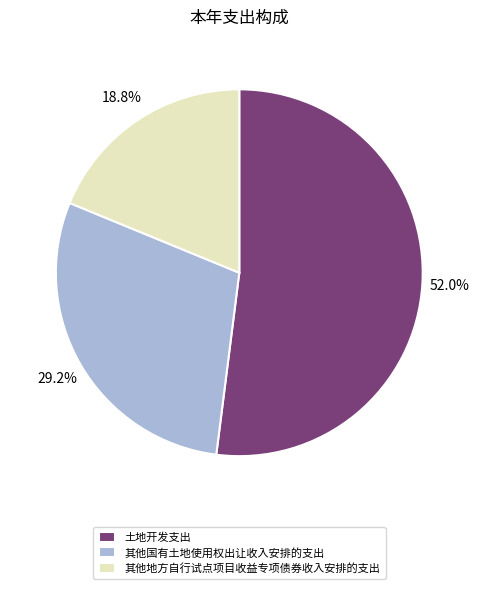

To the nearest percent, what portion does 其他国有土地使用权出让收入安排的支出 represent?

29%